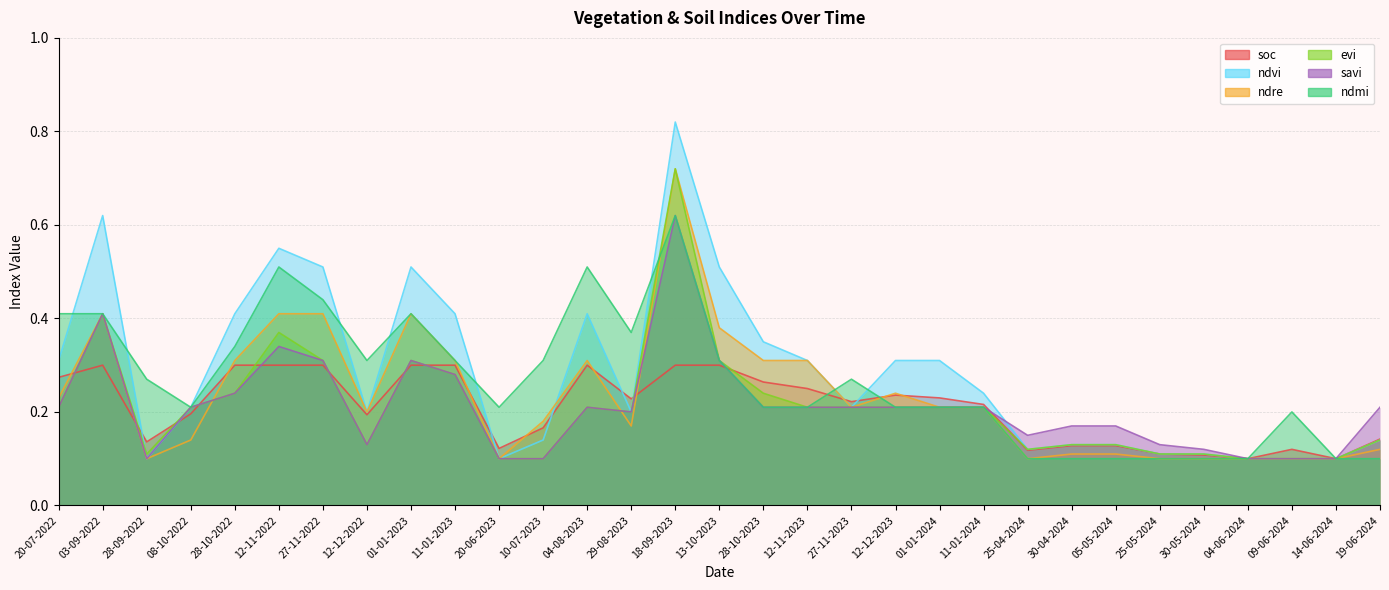

True or false: savi has a value of 0.0 at 10-07-2023.

False